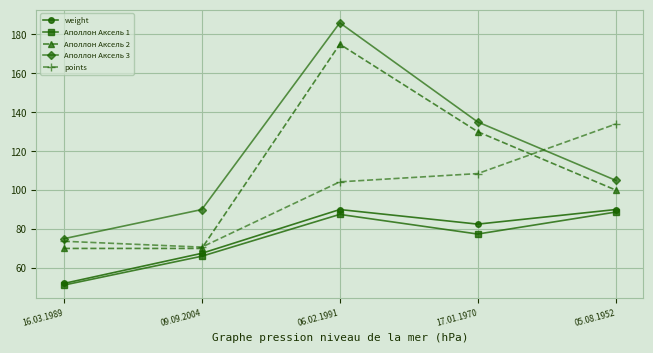

What is the label of the 2nd point from the right?

17.01.1970